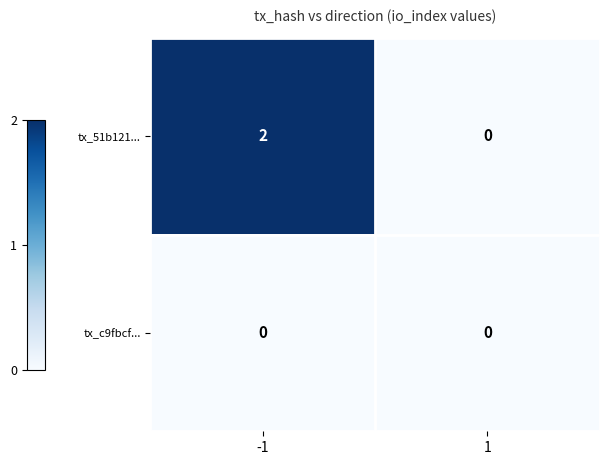

Reading left to right, extract all data points from this chart.

tx_51b121...: 2	0
tx_c9fbcf...: 0	0